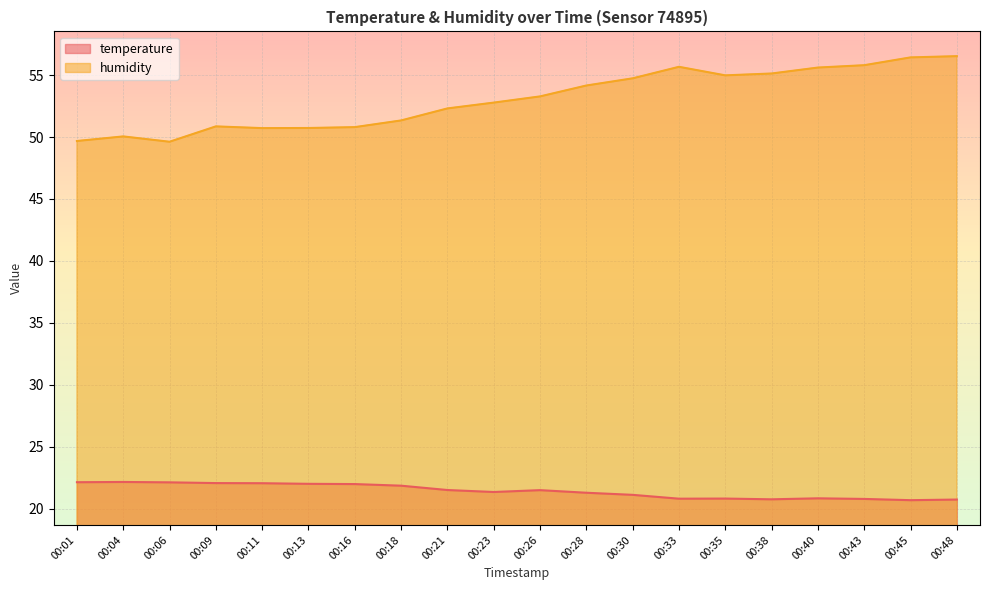

What is the highest value of the temperature series?

22.1